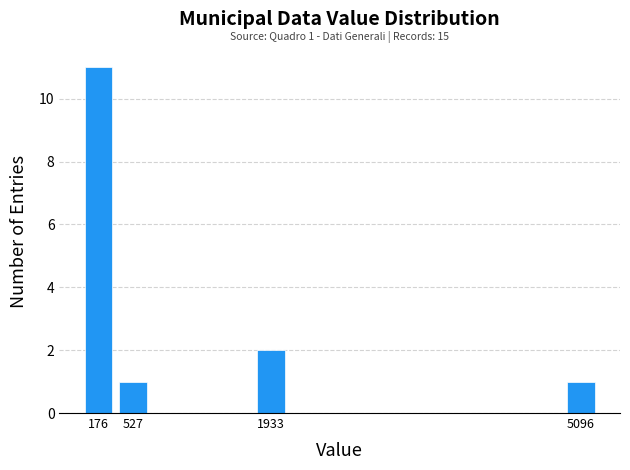

Reading left to right, list all the values displayed in this chart.

176=11	527=1	1933=2	5096=1